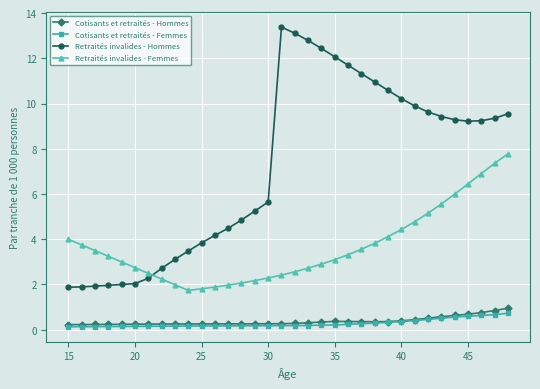

True or false: Cotisants et retraités - Femmes and Retraités invalides - Hommes intersect in this chart.

False